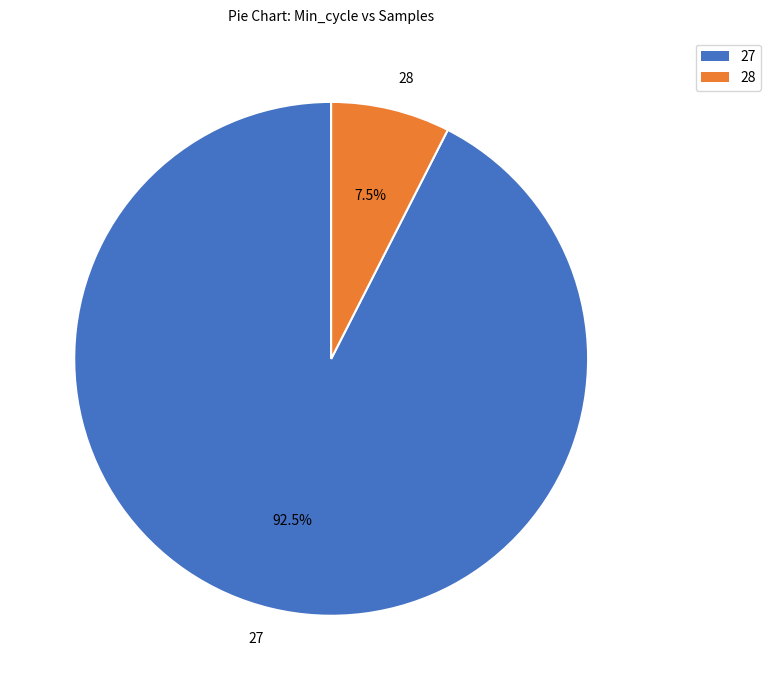

Which has a higher value, 28 or 27?

27